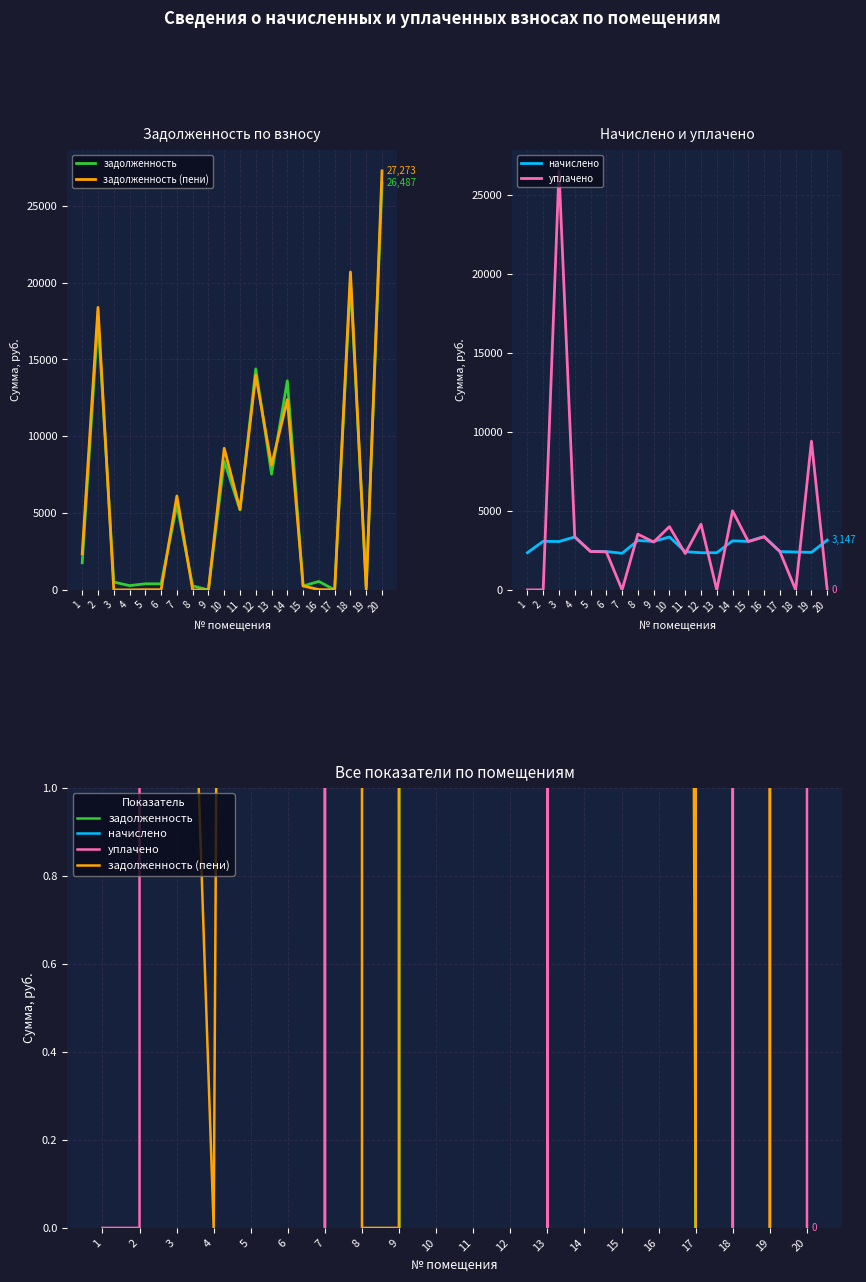

Where is the first local maximum for задолженность?

2